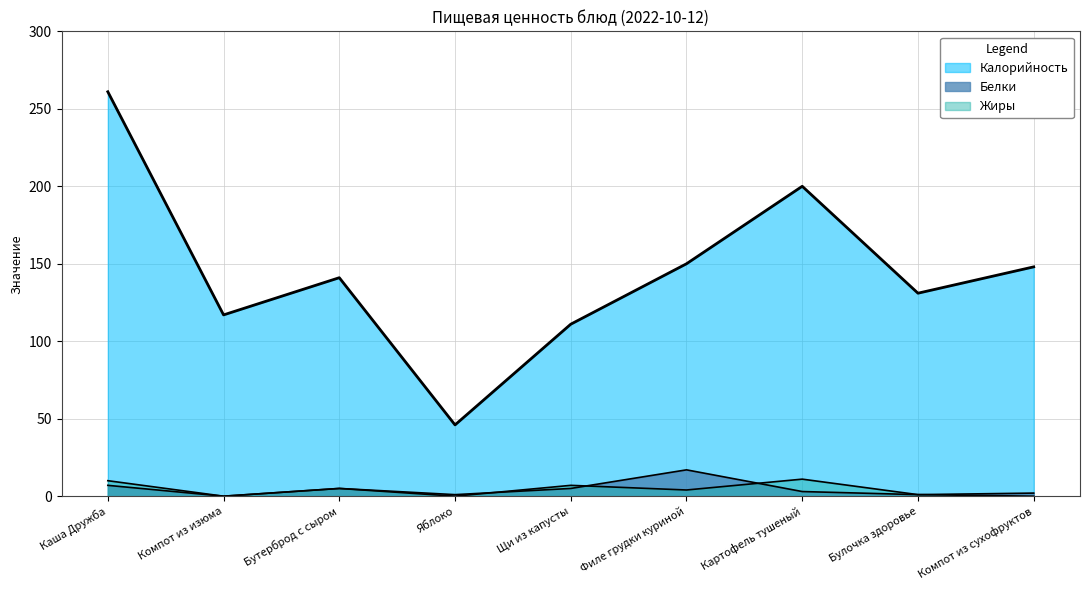

Is it true that Жиры equals 4 at Филе грудки куриной?

True